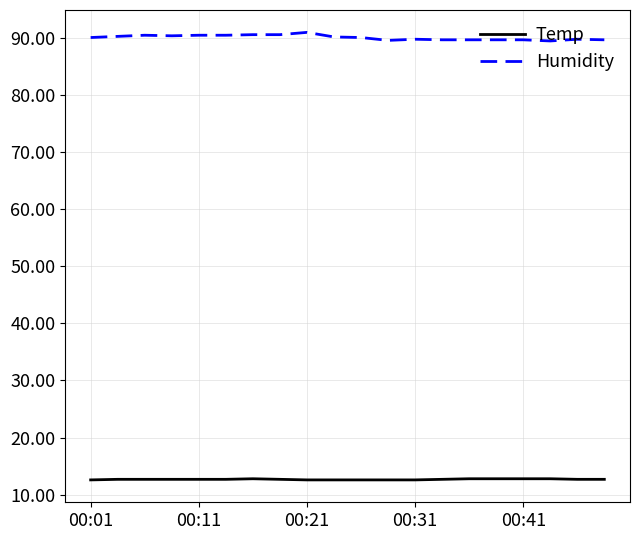

What is the minimum value for Temp?

12.6